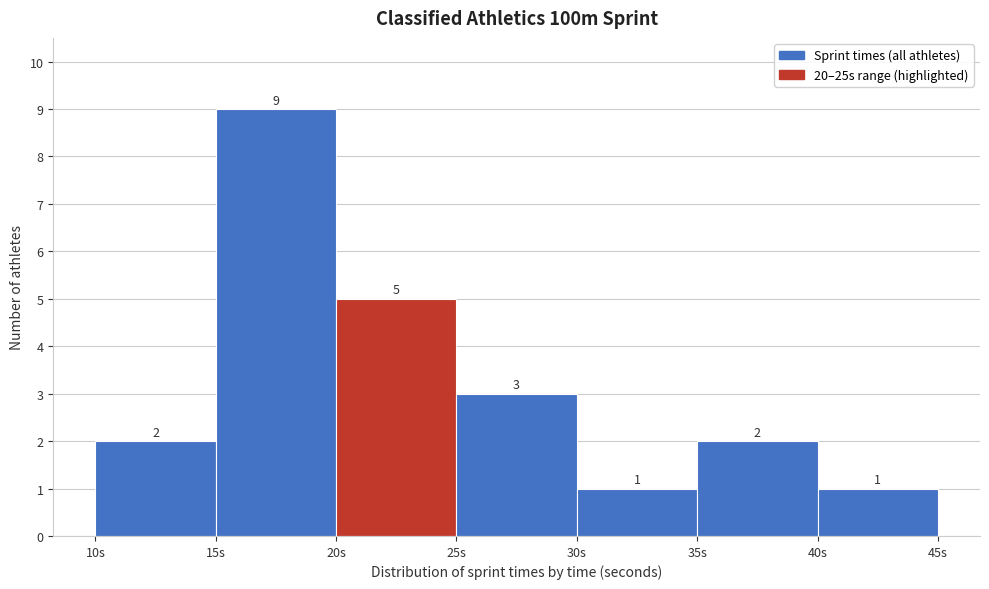

Reading left to right, list every bar in this chart as the range it spans on the x-axis followed by its height.

10 to 15: 2
15 to 20: 9
20 to 25: 5
25 to 30: 3
30 to 35: 1
35 to 40: 2
40 to 45: 1